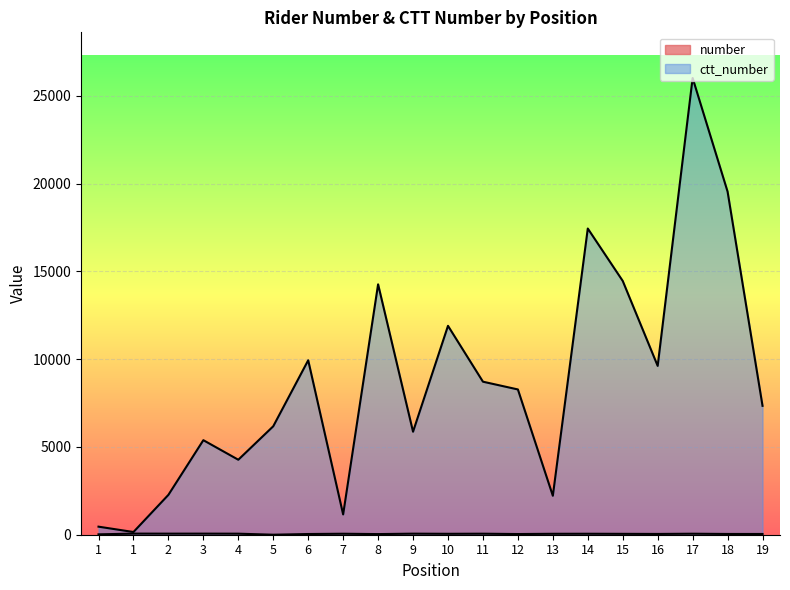

Which label corresponds to the largest value in the chart?

17